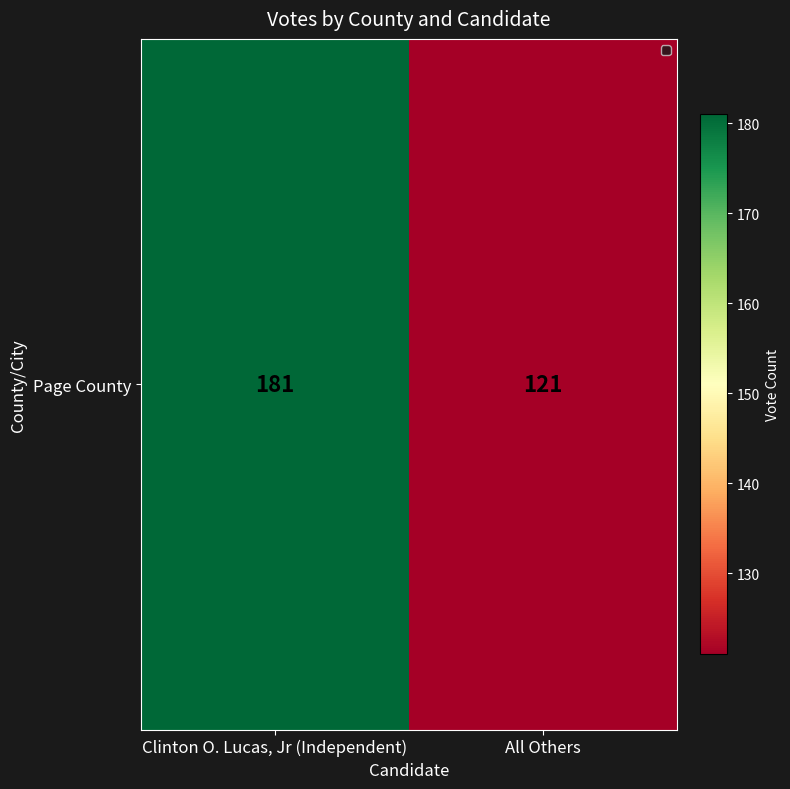

The chart shows a value of 280 at Clinton O. Lucas, Jr (Independent). True or false?

False